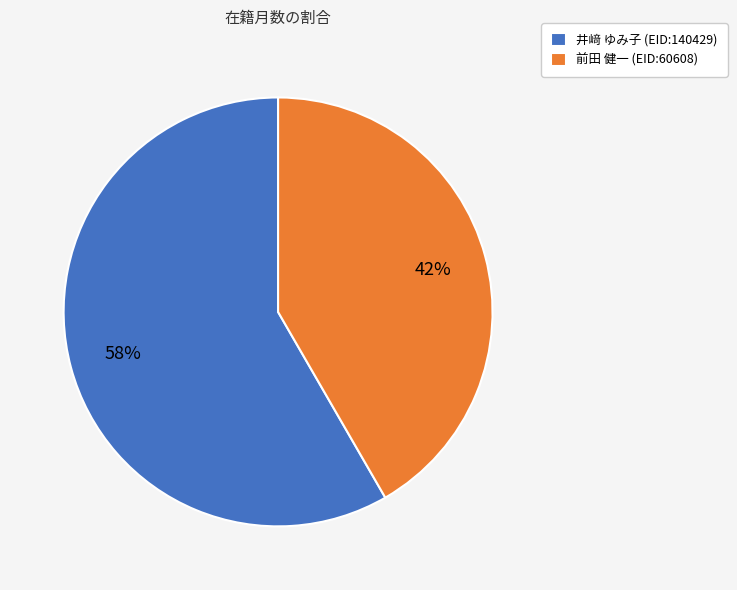

To the nearest percent, what is the combined percentage of 井﨑 ゆみ子 (EID:140429) and 前田 健一 (EID:60608)?

100%